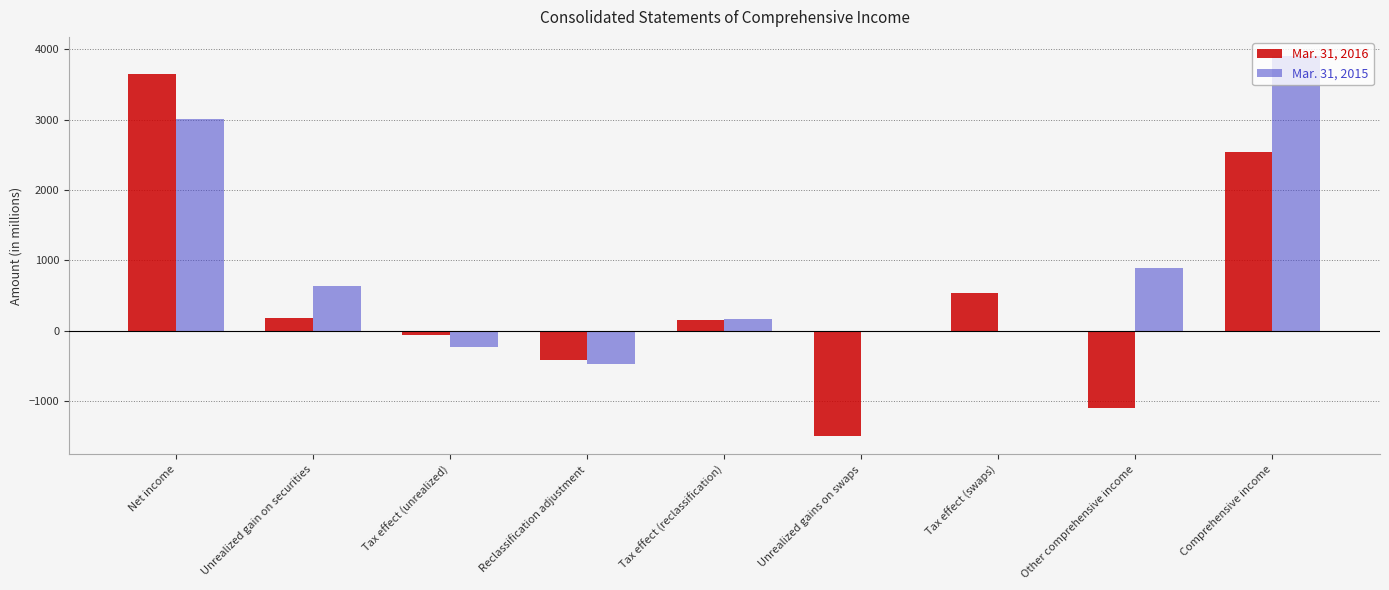

How many distinct data groups are displayed?

2